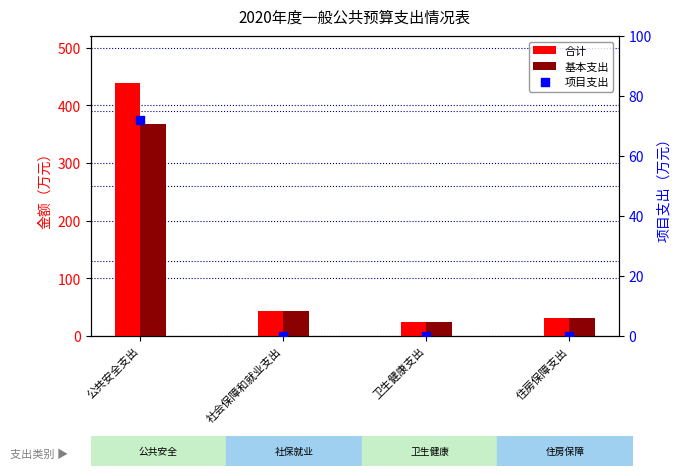

Which series contains the lowest Y value?

项目支出